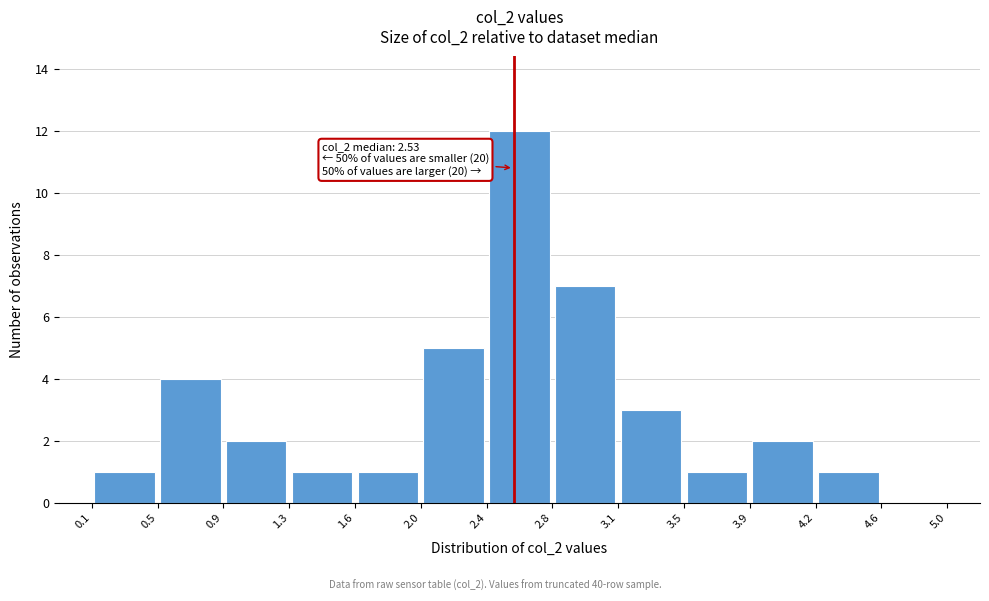

Which range on the x-axis has the tallest bar?

2.4 to 2.8